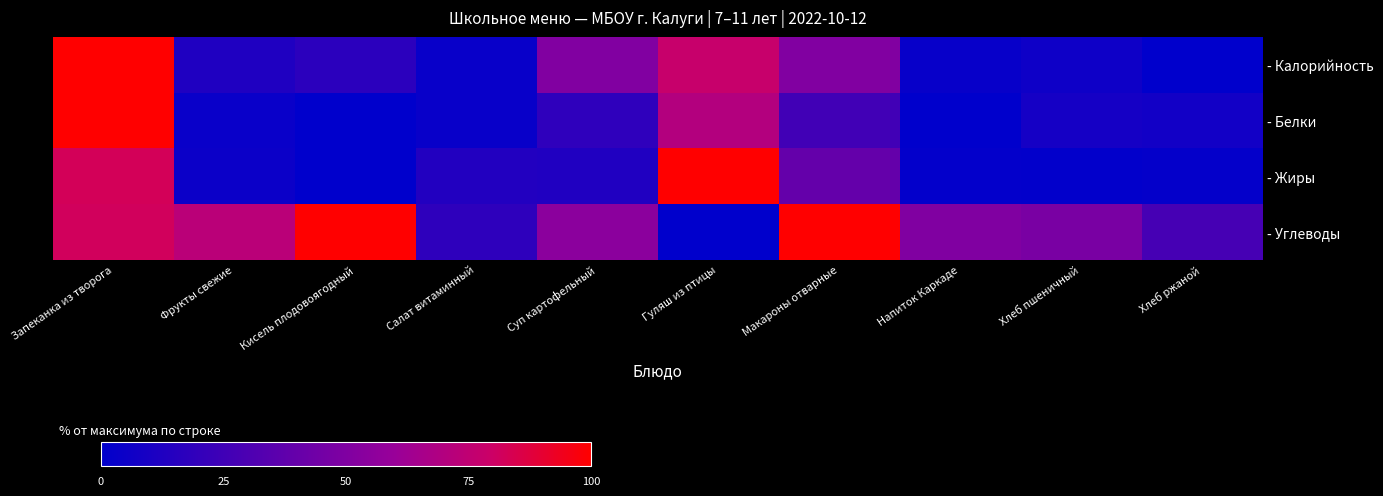

At how many categories does at least one series exceed 67?

5